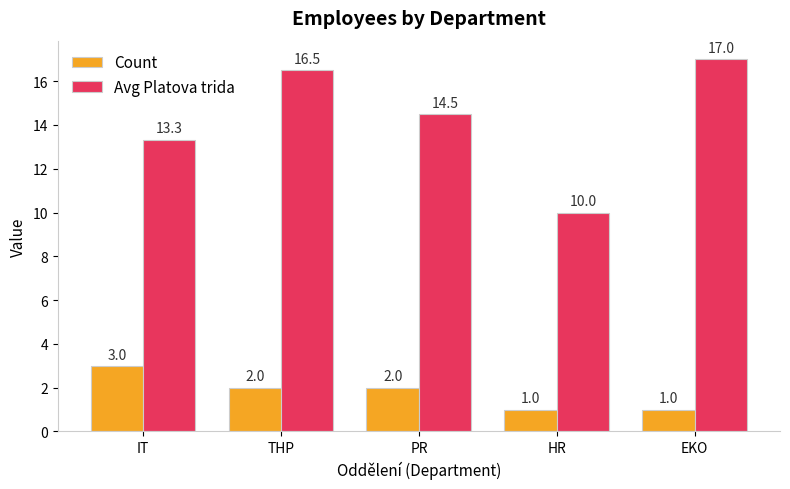

Rank the series at THP from lowest to highest value.

Count, Avg Platova trida